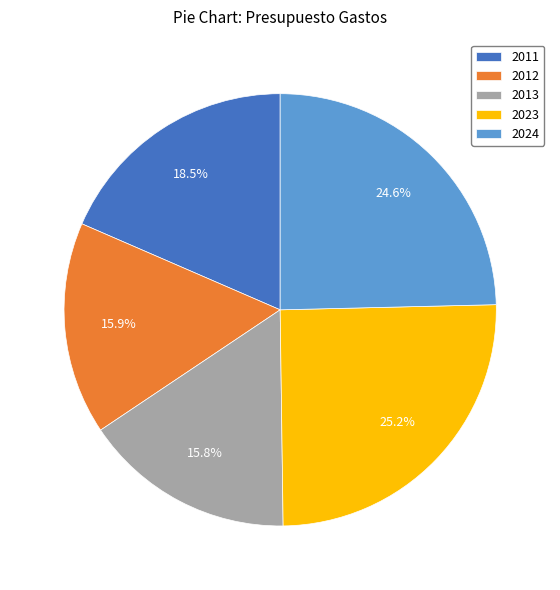

Is 2023 the majority of the pie?

No